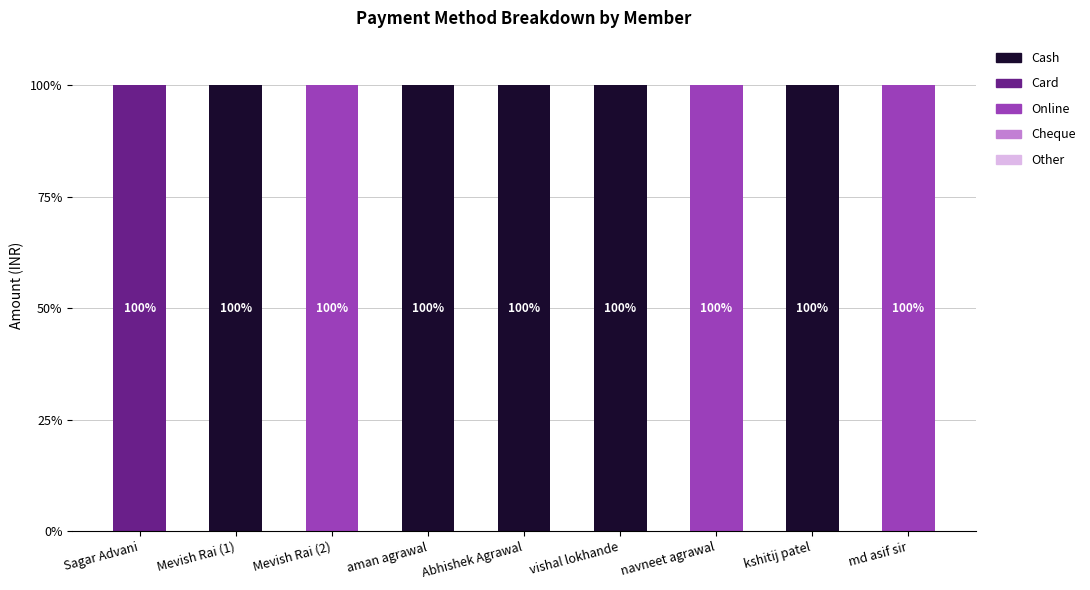

The Online series shows 100 at navneet agrawal. True or false?

True